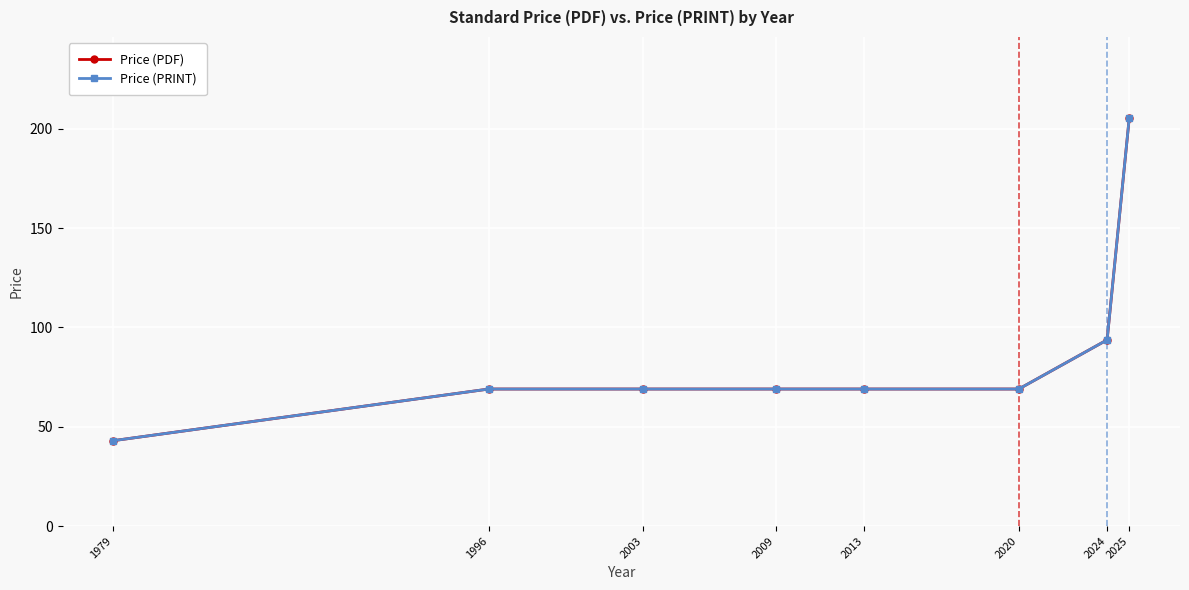

What is the value of the Price (PDF) point at the 6th from the left?

69.0